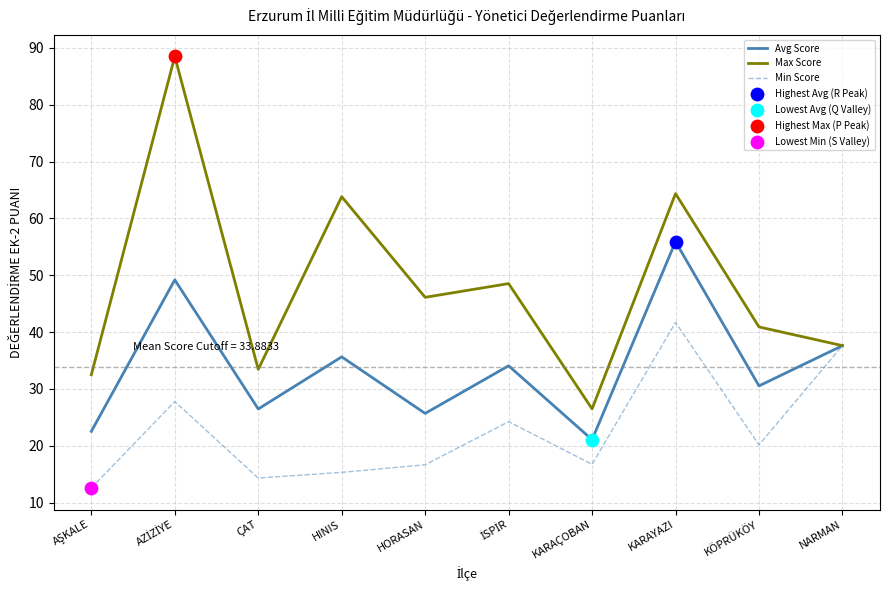

Which series has the largest total across all categories?

Max Score